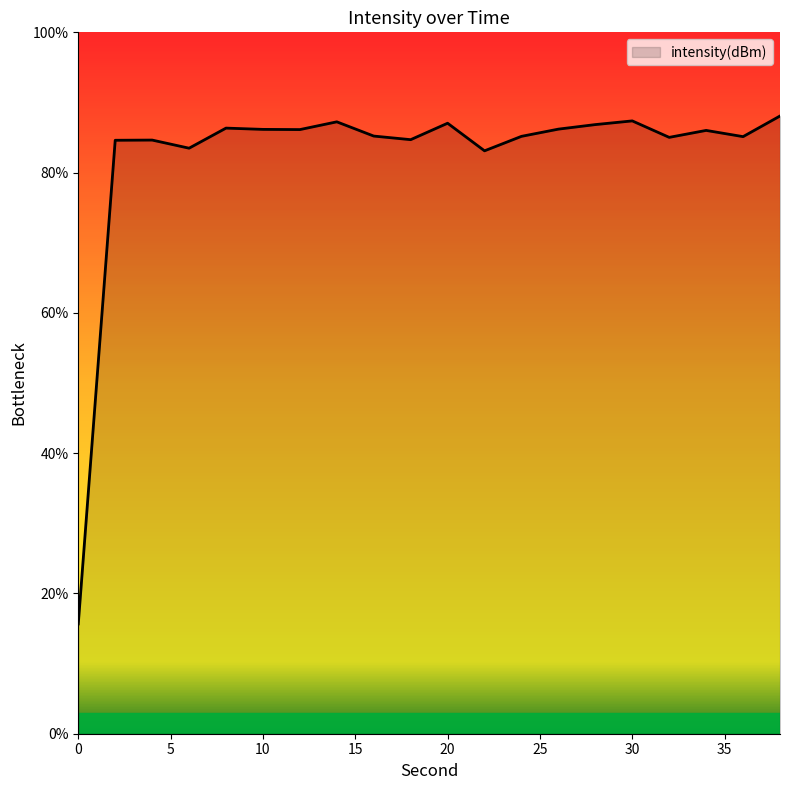

What is the minimum value shown in the chart?

15.7